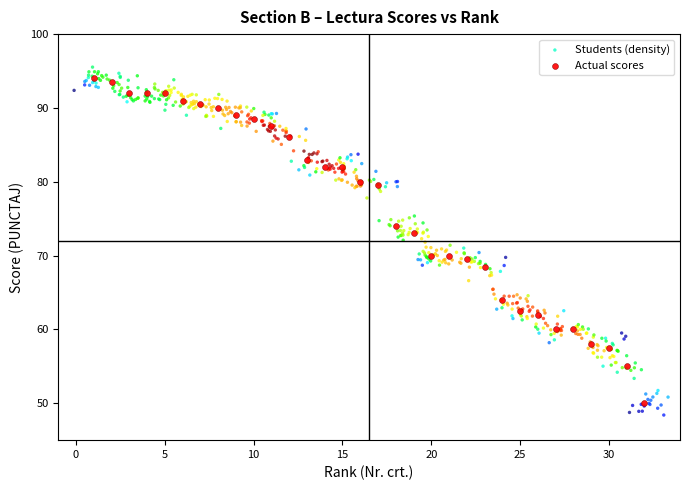

Which series has the widest spread of Y values?

Students (density)